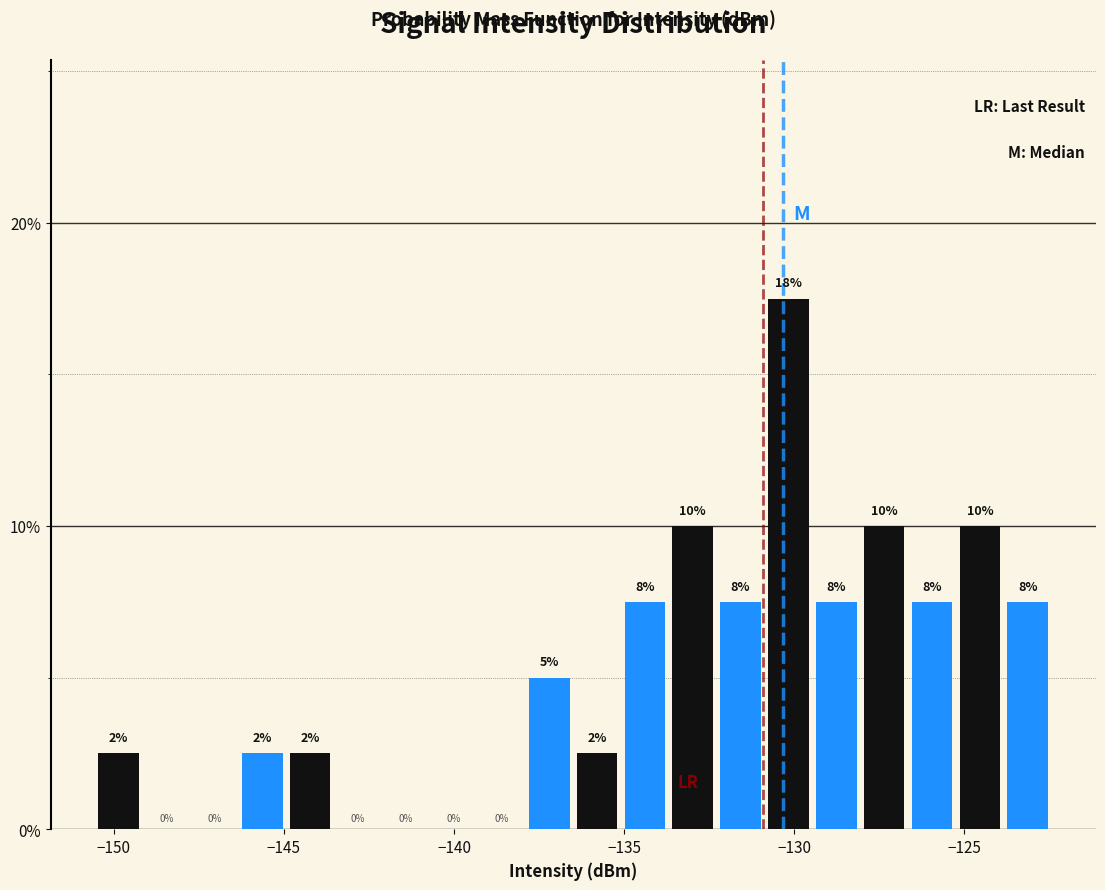

Around what value on the x-axis is the tallest bar? Give the approximate position of its centre, as read against the axis.

-130.0